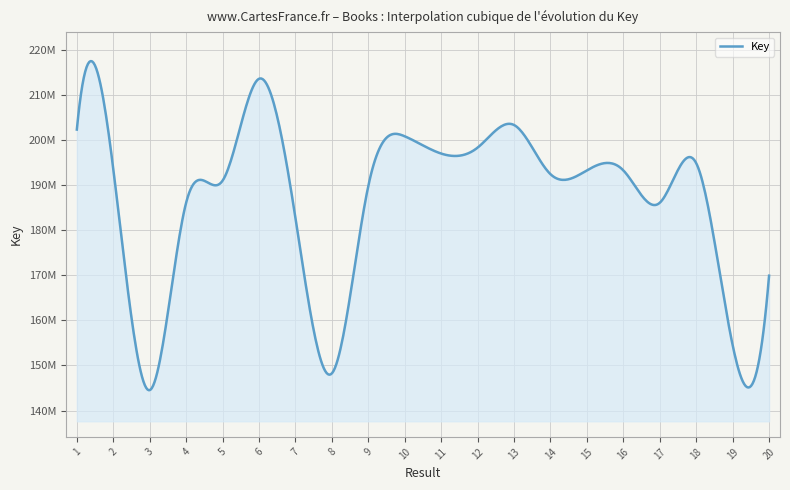

List the labels in order of value, smallest first.

3, 8, 19, 20, 7, 17, 4, 9, 5, 14, 16, 15, 2, 18, 11, 12, 10, 1, 13, 6